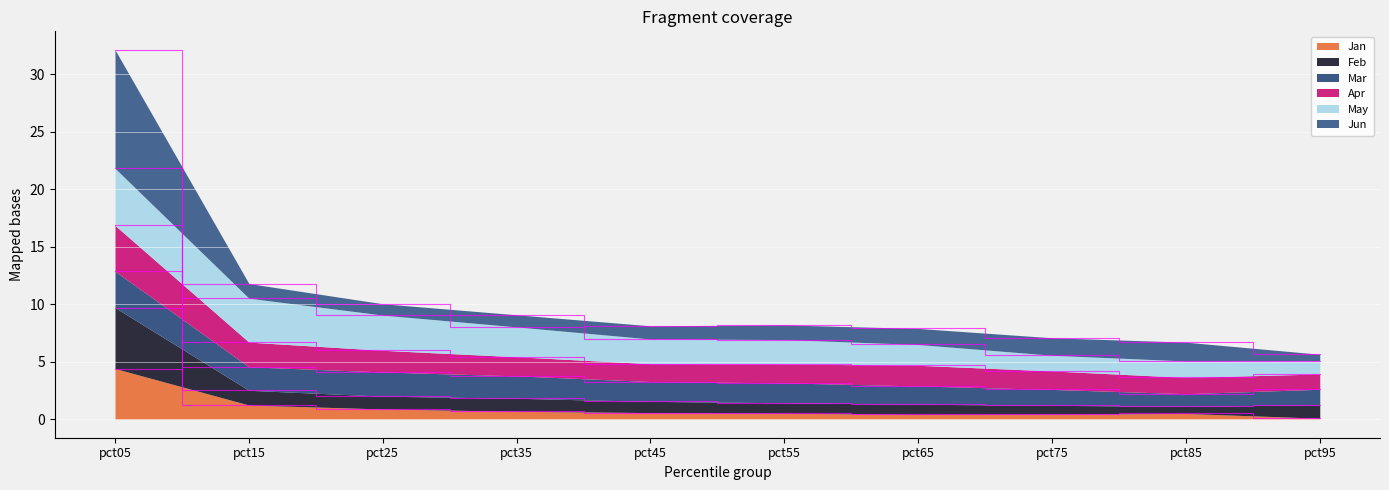

True or false: Jan has a value of 0.7 at pct35.

True